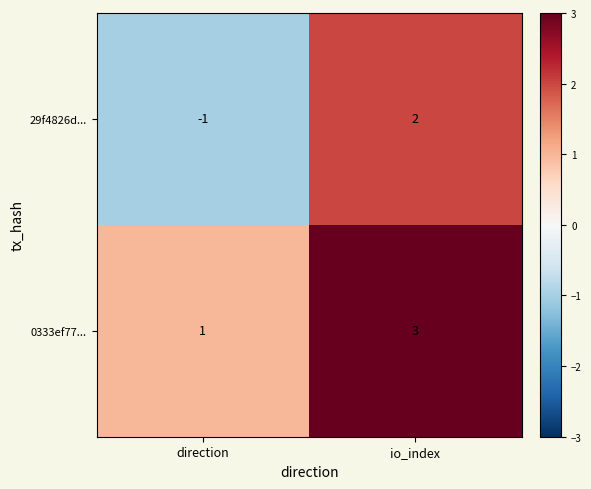

At which category is the sum across all series the highest?

io_index